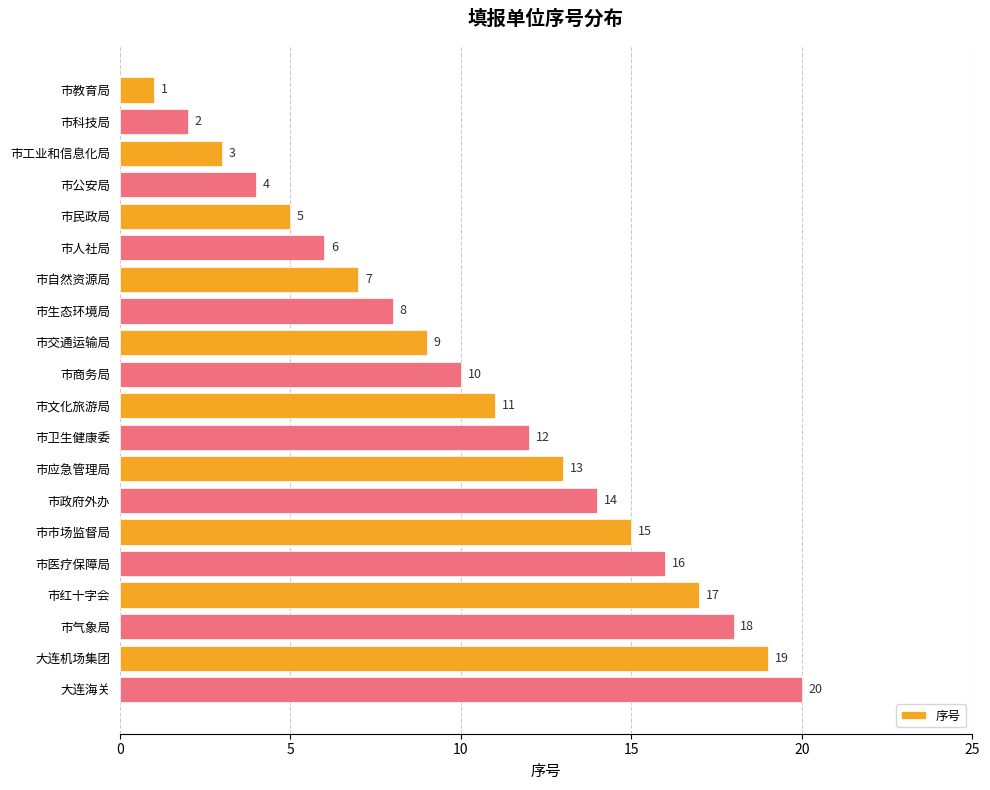

How many distinct data groups are displayed?

1